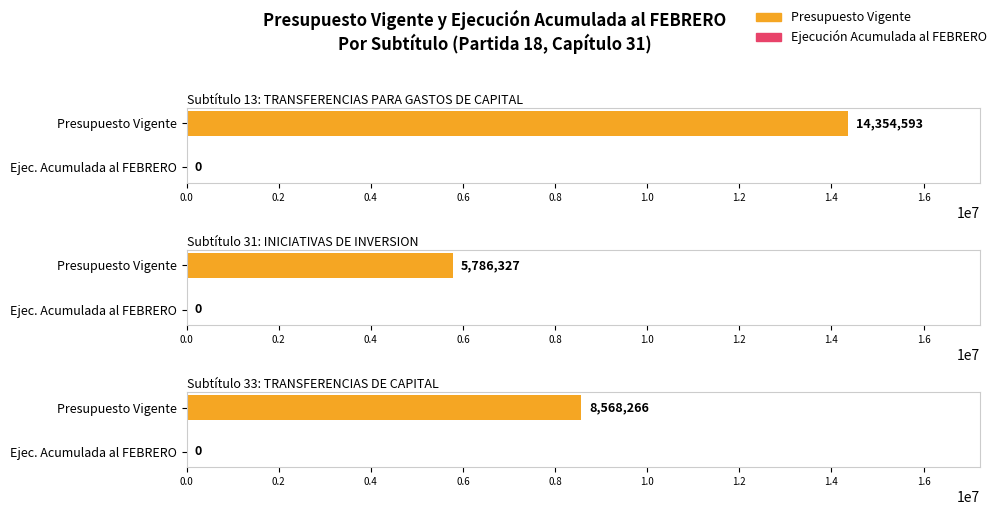

Reading left to right, what are all the values shown in this chart?

Presupuesto Vigente: 14354593	5786327	8568266
Ejecucion Acumulada al FEBRERO: 0	0	0